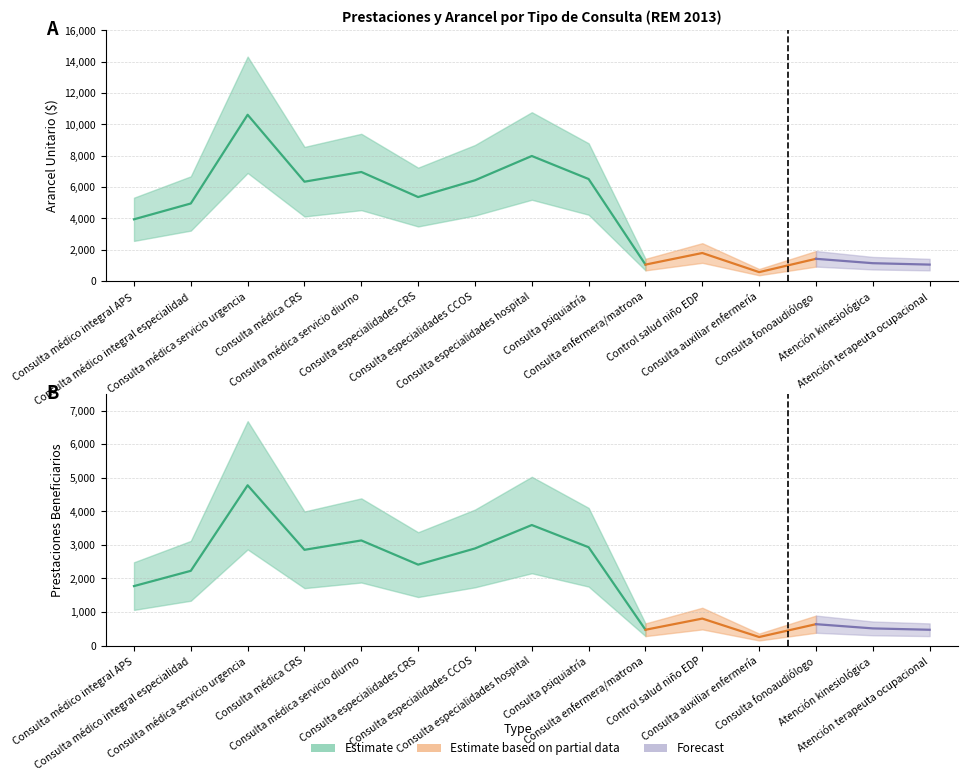

Is this an area chart (filled region under the line)?

No